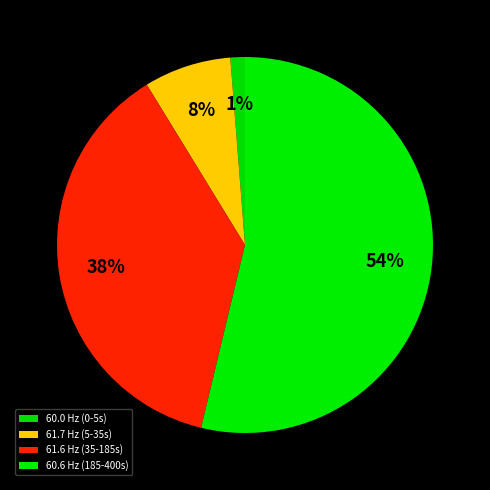

Approximately how many times larger is the value at 61.7 compared to 60.6?

0.1